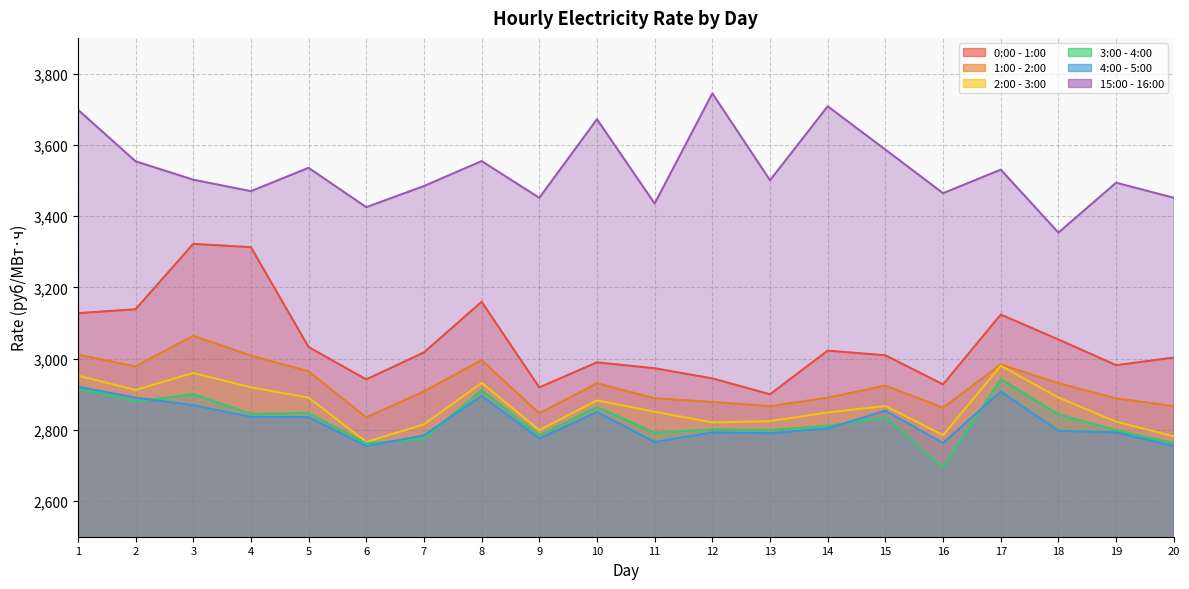

Between 9 and 18, which series saw the biggest shift?

0:00 - 1:00